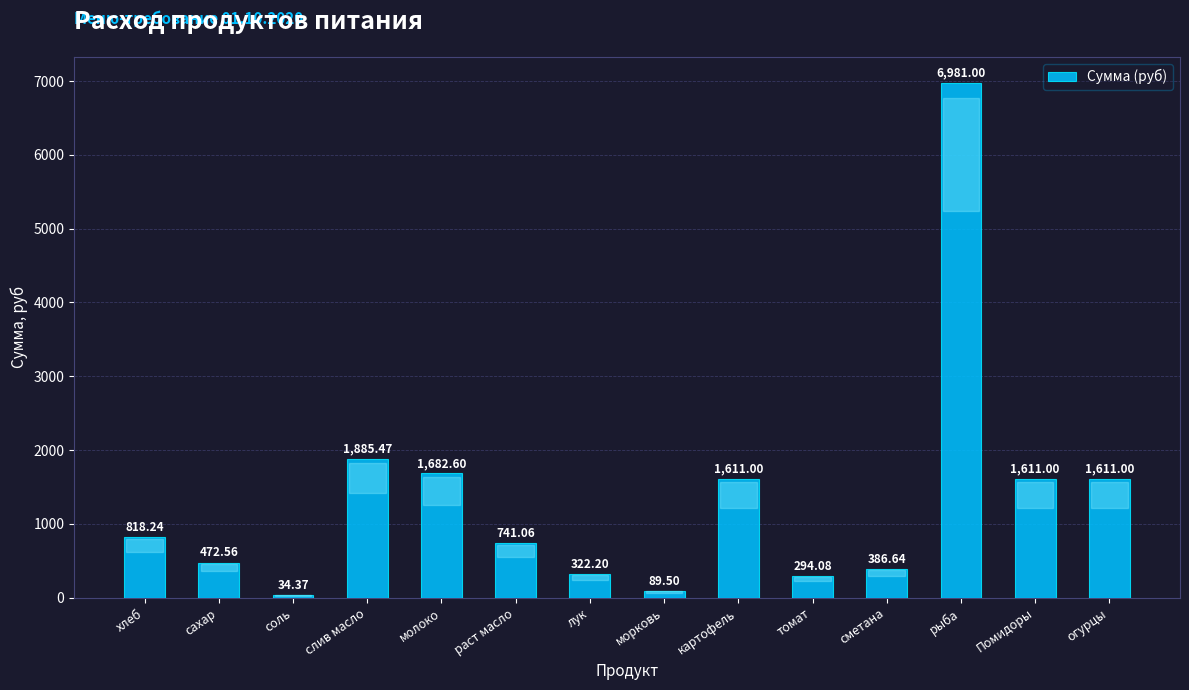

At which label is the value closest to 3507?

слив масло